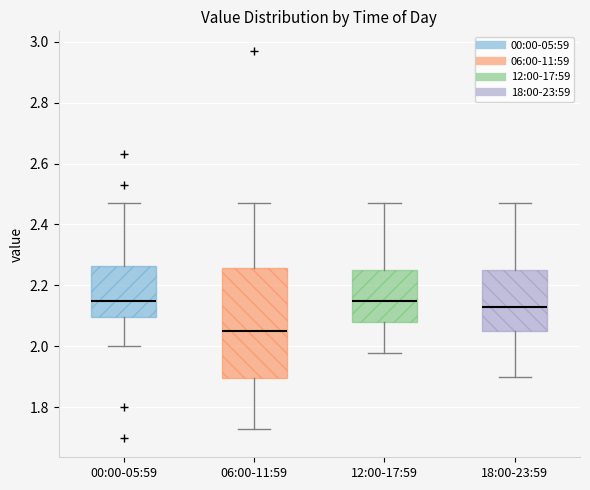

Where is the upper edge of the box for 18:00-23:59 on the y-axis? The values are not printed on the chart, so give them approximately, as read against the axis.

2.26